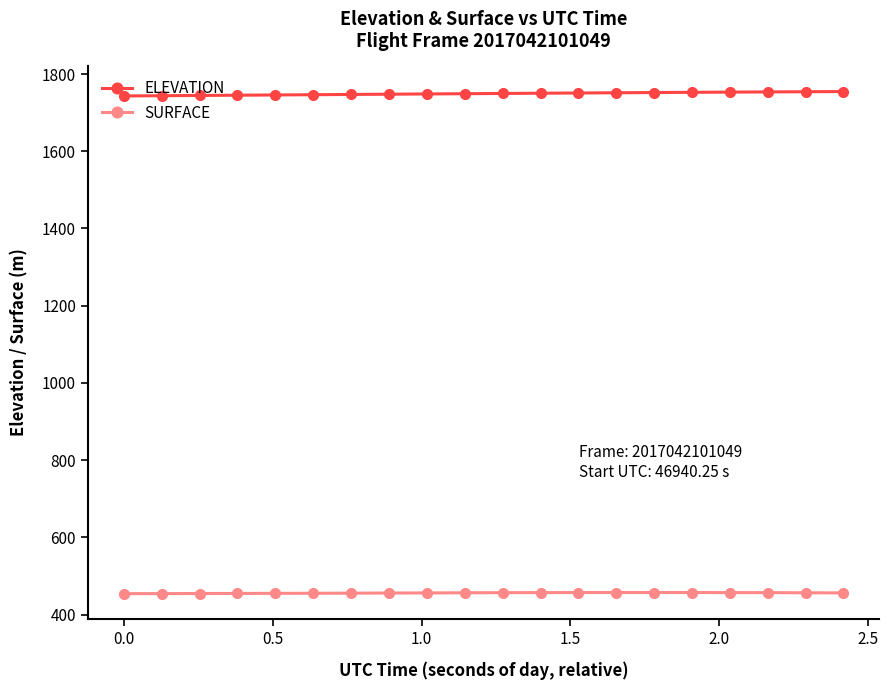

True or false: SURFACE and ELEVATION intersect in this chart.

False